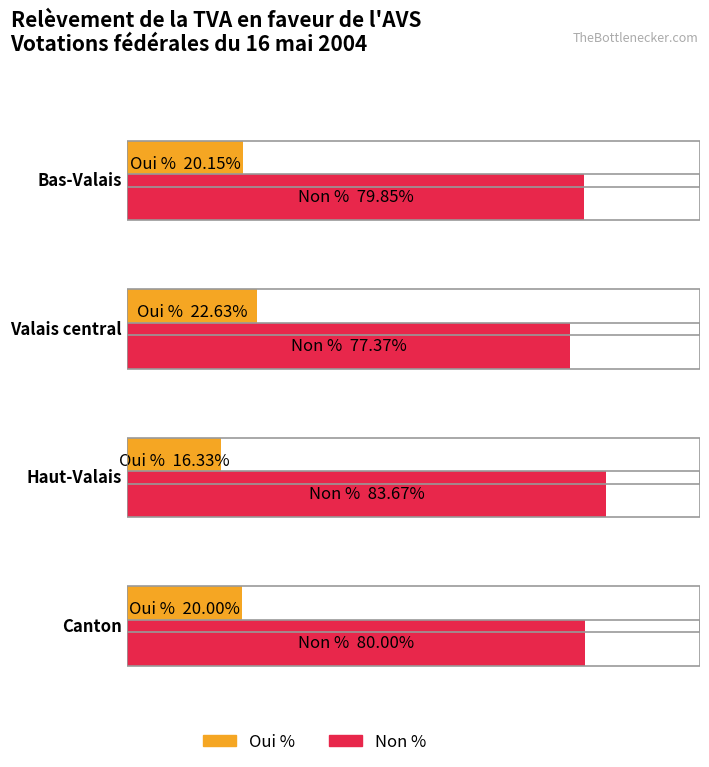

Is it true that Non % equals 79.8 at Bas-Valais?

True